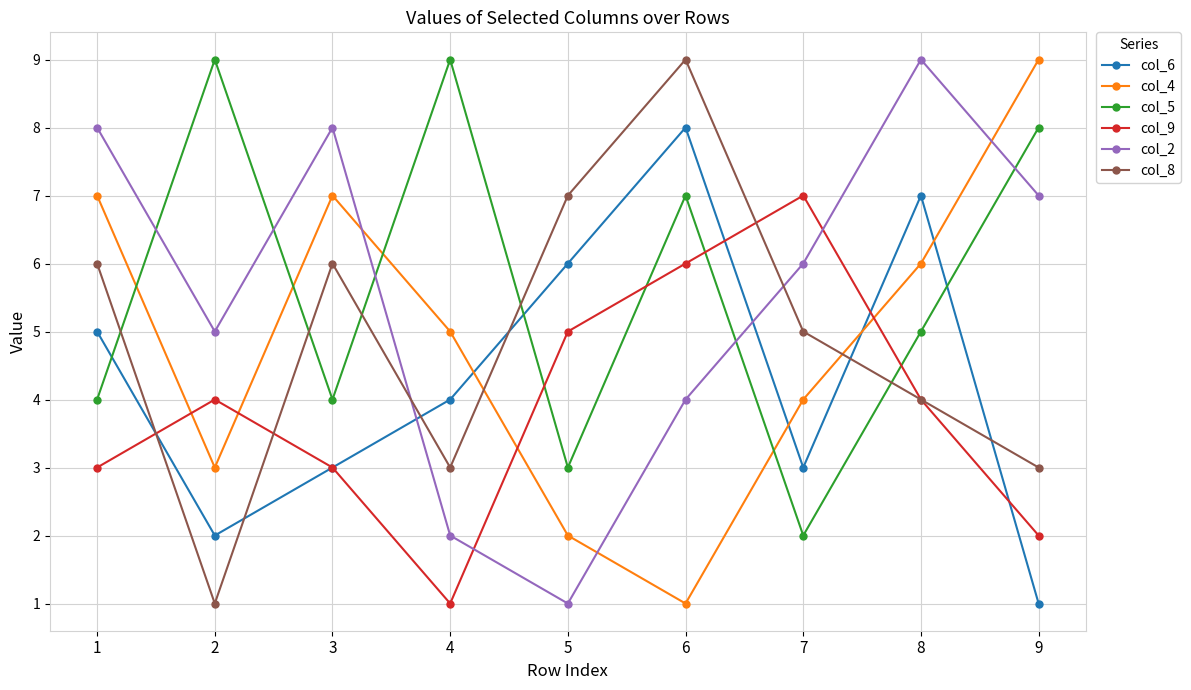

How many lines are shown in the chart?

6